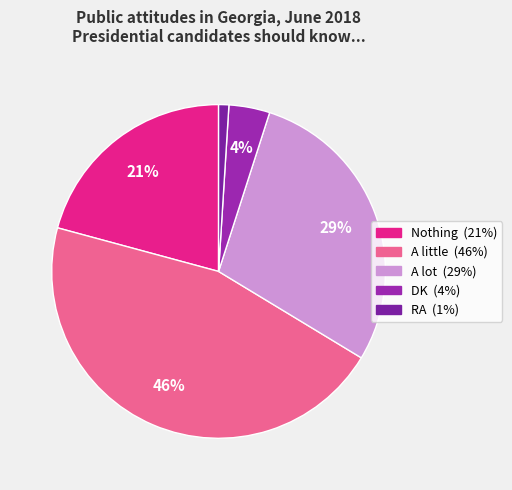

To the nearest percent, what is the average slice percentage?

20%